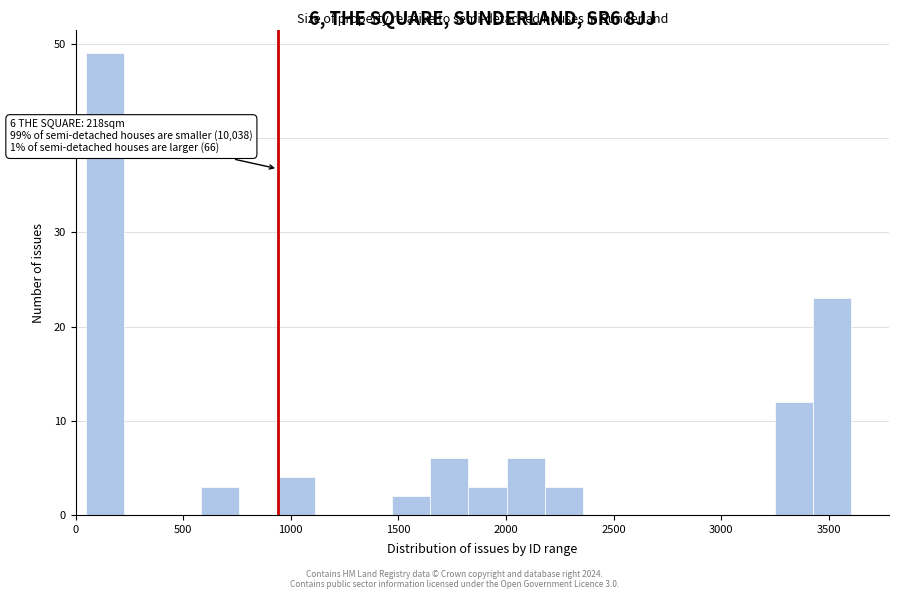

Around what value on the x-axis is the tallest bar? Give the approximate position of its centre, as read against the axis.

150